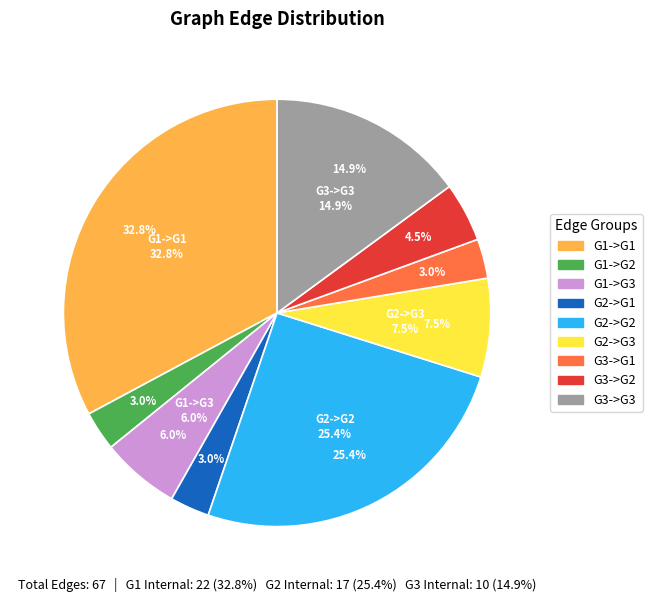

What percentage do G1->G3 and G2->G2 together represent?

31.3%